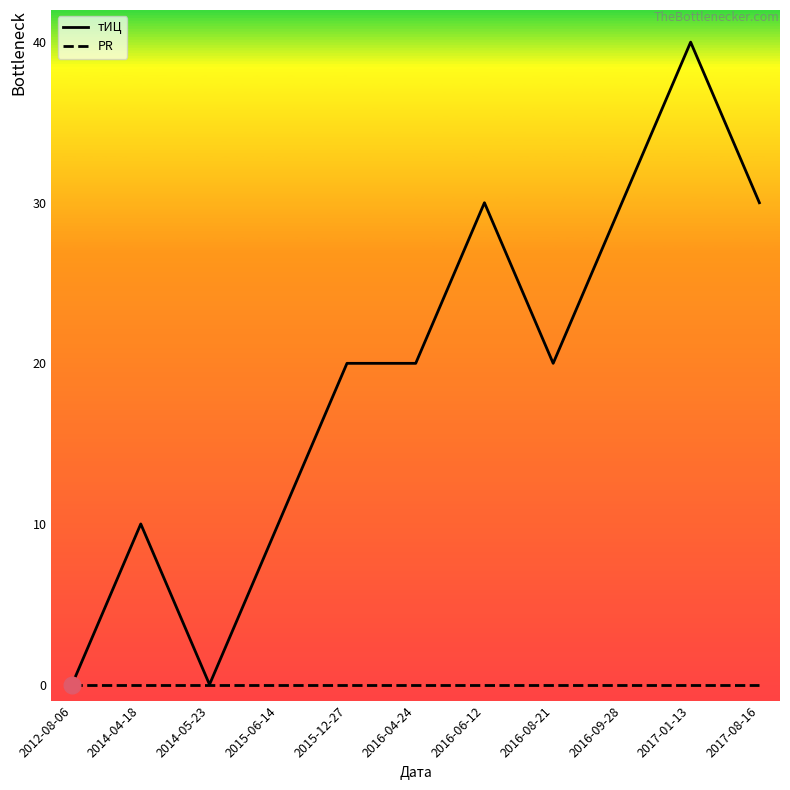

What is the greatest value displayed?

40